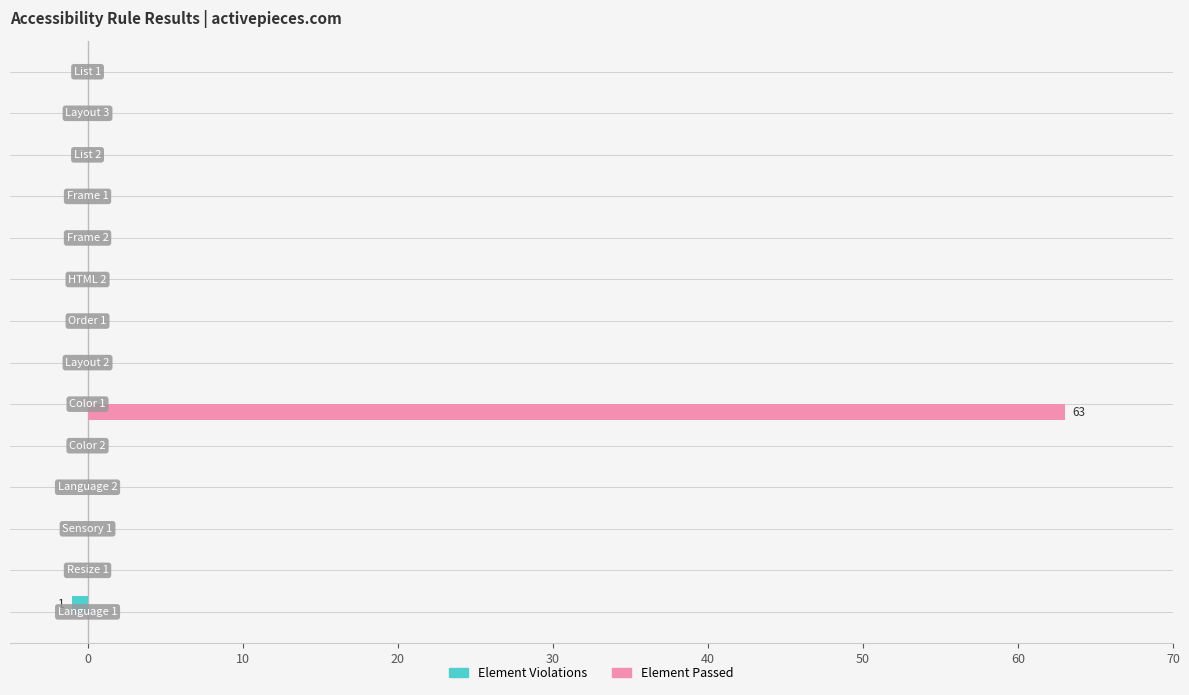

What is the highest value of the Element Passed series?

63